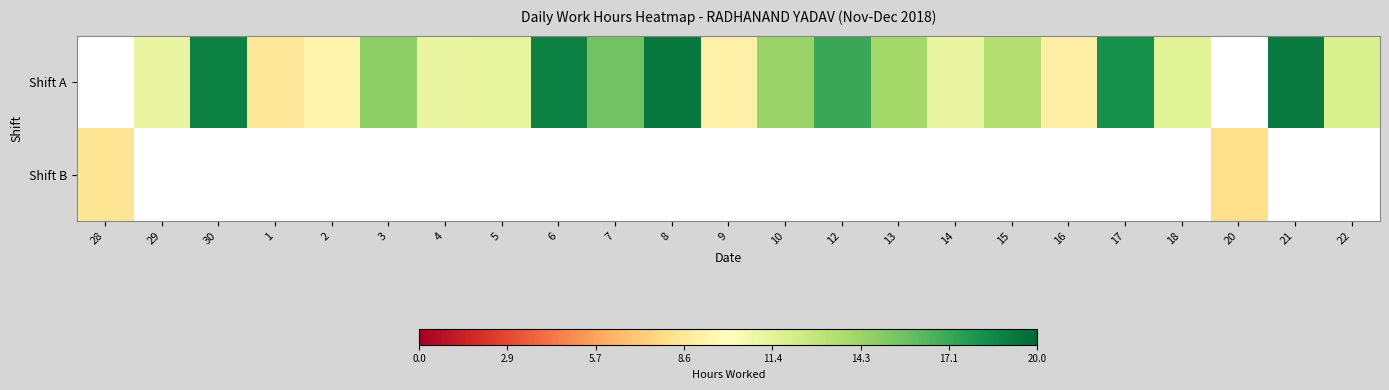

Rank the series at 5 from lowest to highest value.

Shift A, Shift B